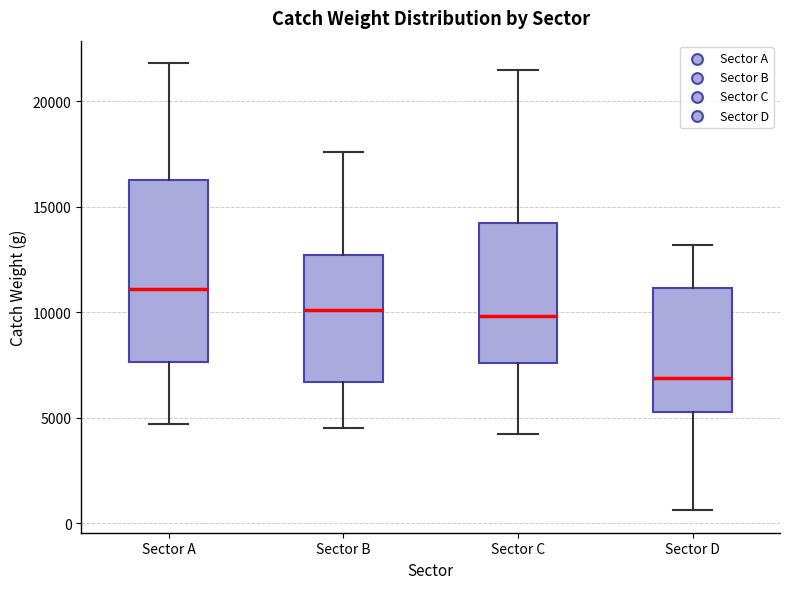

Reading left to right, read every box against the y-axis: the position of its median line, the range the box covers, and the ends of its whiskers. The values are not printed on the chart, so give them approximately, as read against the axis.

Sector A: median 11000, box 7500 to 16500, whiskers 4500 to 22000
Sector B: median 10000, box 6500 to 12500, whiskers 4500 to 17500
Sector C: median 10000, box 7500 to 14000, whiskers 4500 to 21500
Sector D: median 7000, box 5500 to 11000, whiskers 500 to 13000